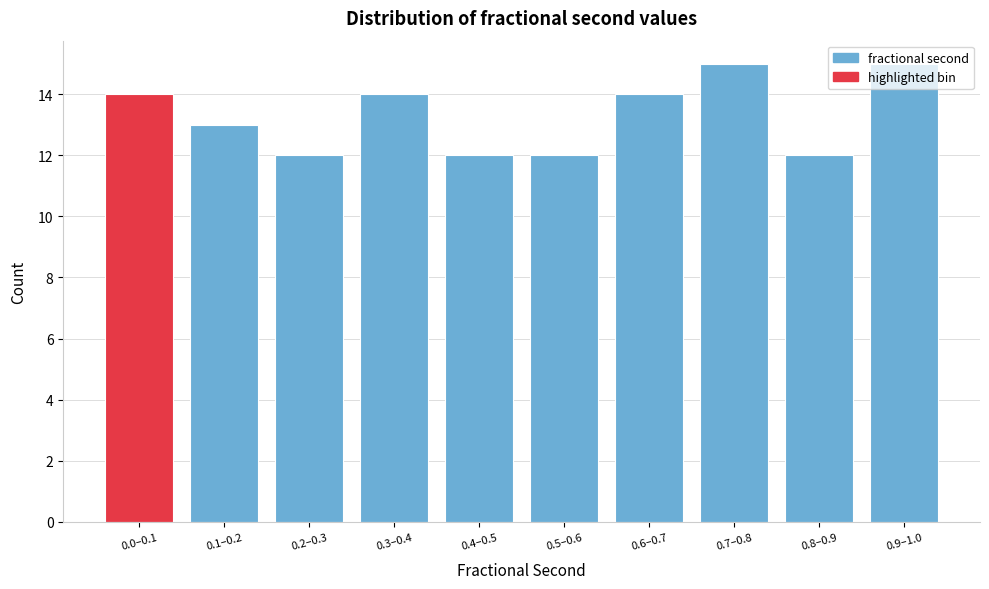

What position from the right is 0.7–0.8?

3